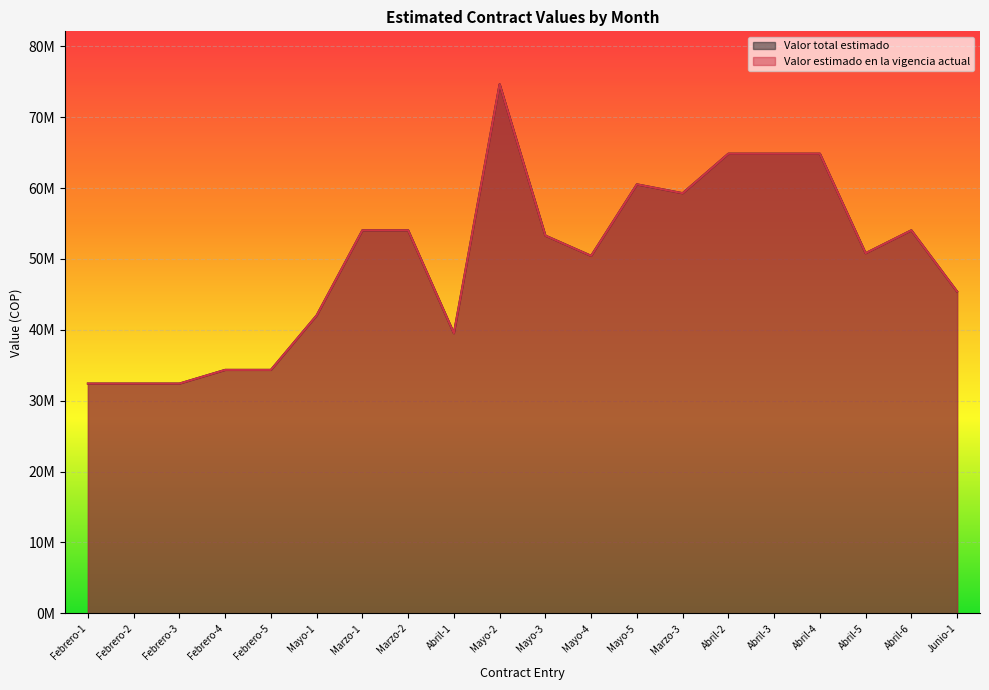

True or false: Valor estimado en la vigencia actual and Valor total estimado cross at least once.

False